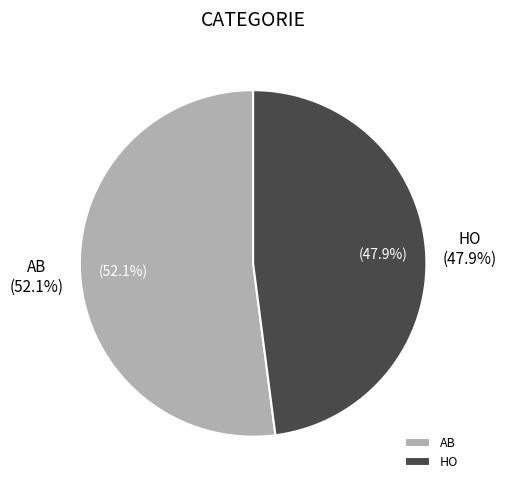

How many slices are in this pie chart?

2